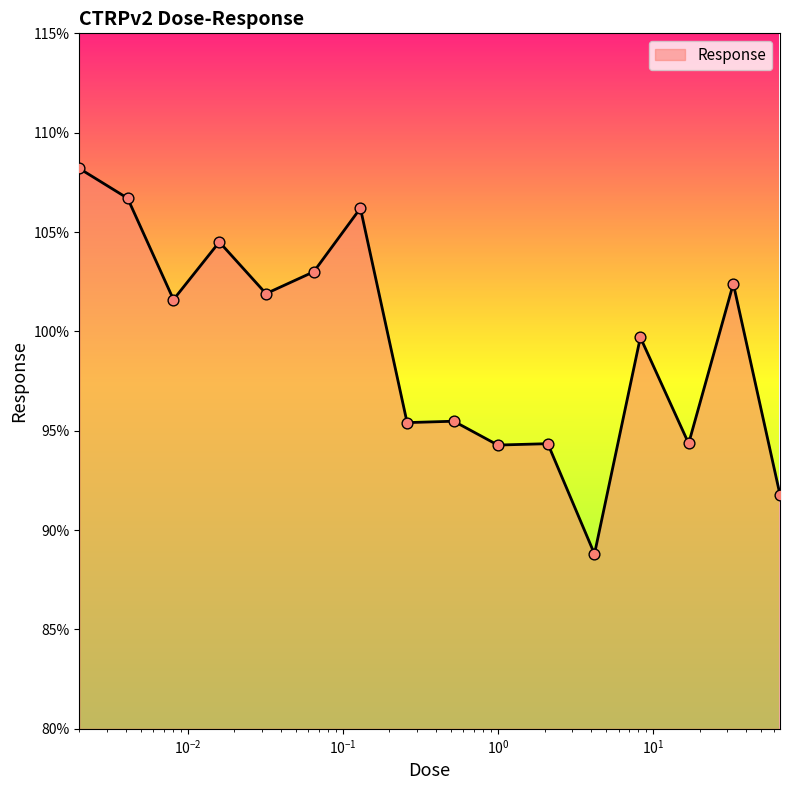

What is the difference between the maximum and minimum values?

19.4